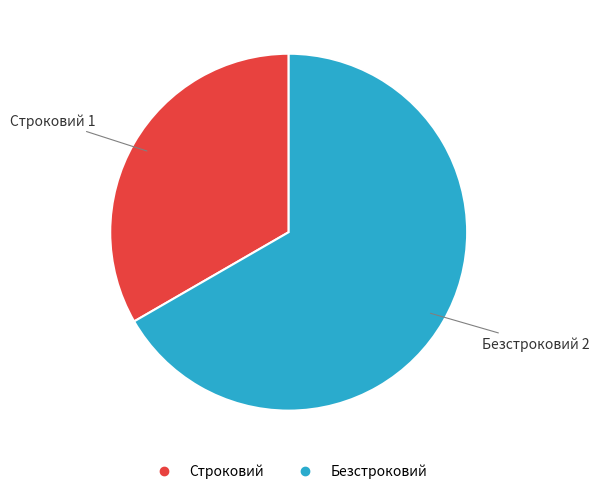

How many slices are in this pie chart?

2